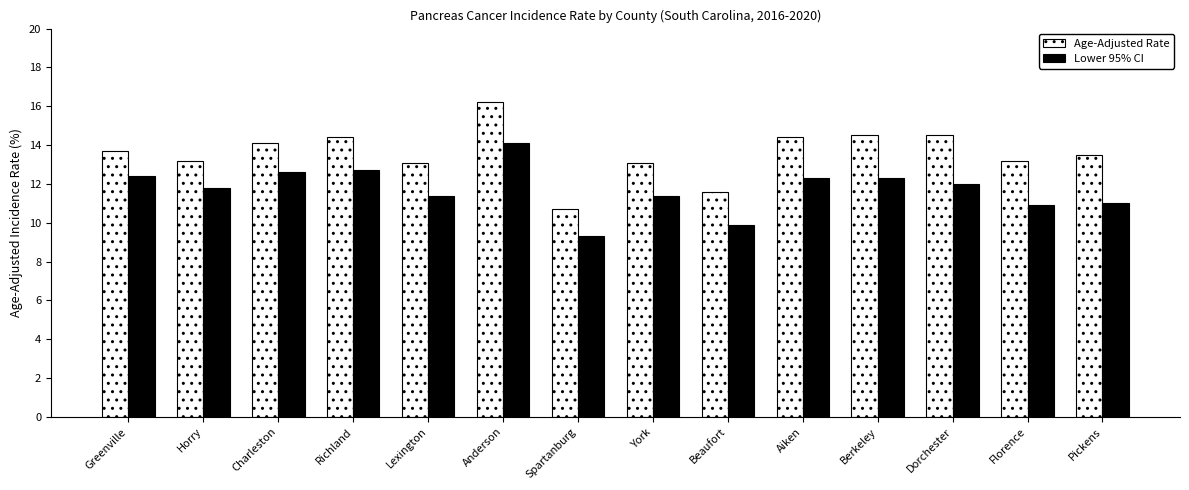

What is the sum of all Age-Adjusted Rate values?

190.2